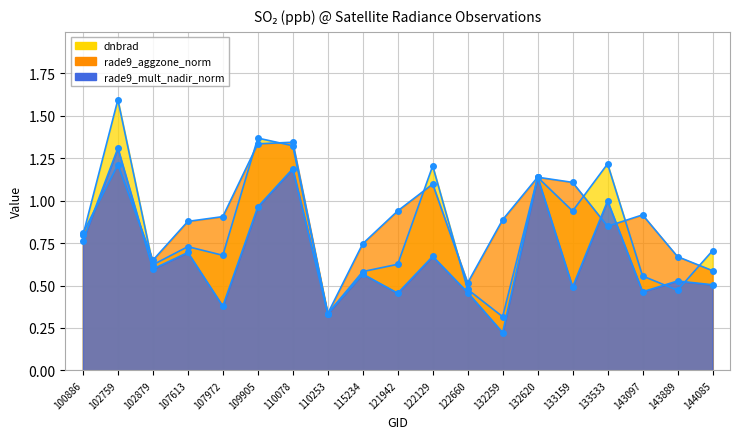

The value of rade9_aggzone_norm at 115234 is 0.7. True or false?

True